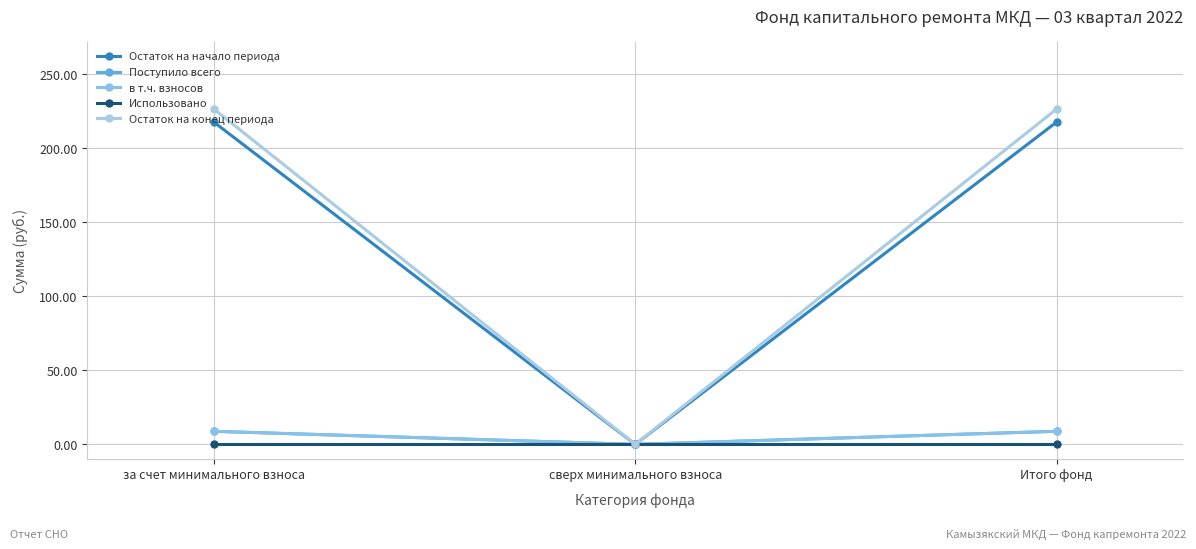

How many categories are shown in the chart?

3